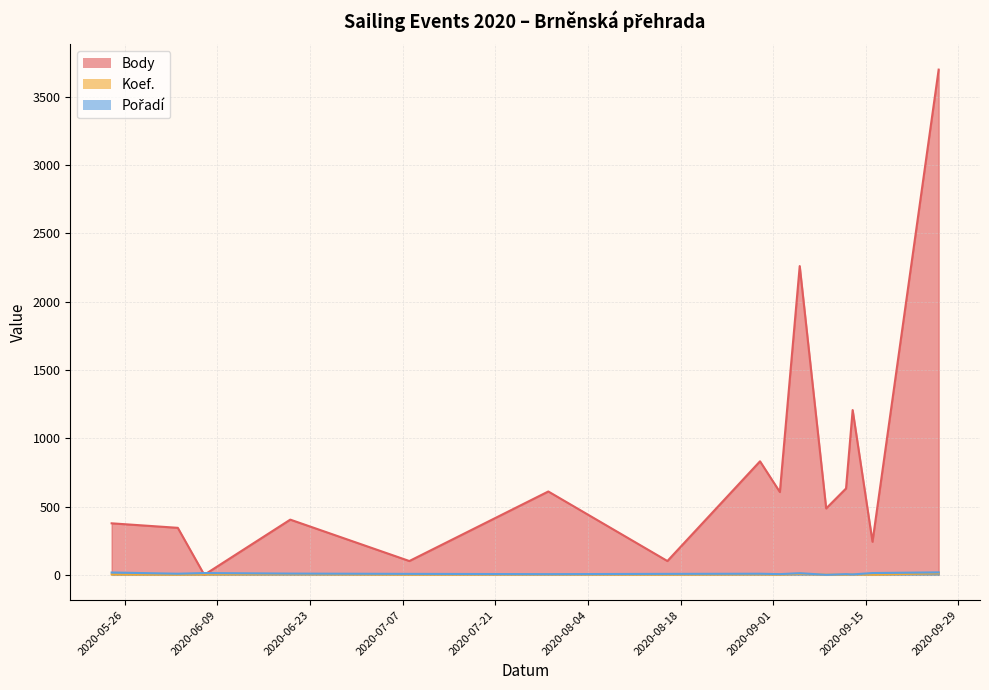

Which series has the largest total across all categories?

Body